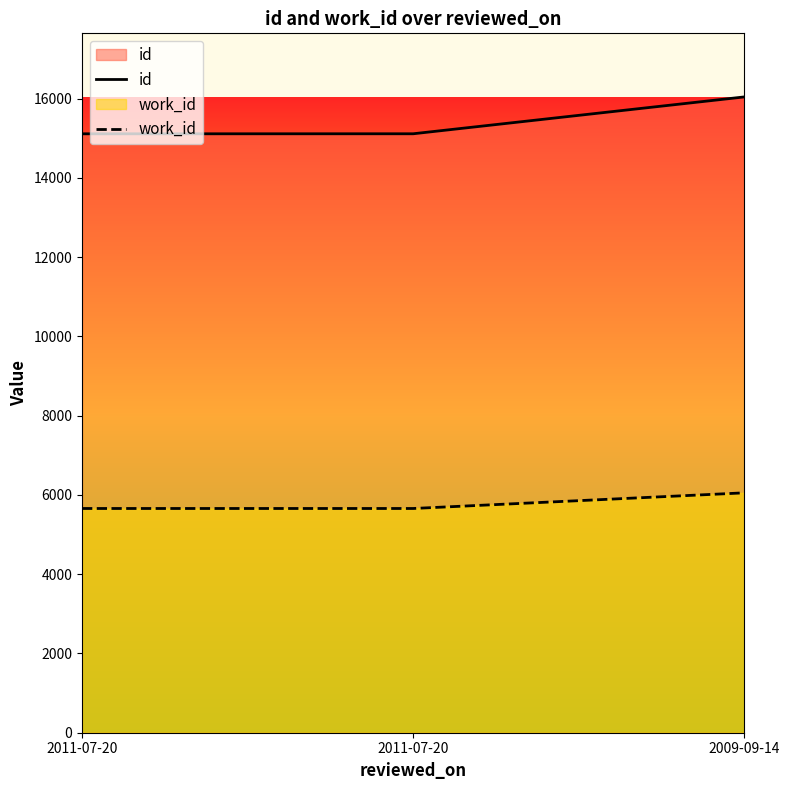

The work_id series shows 6053 at 2009-09-14. True or false?

True